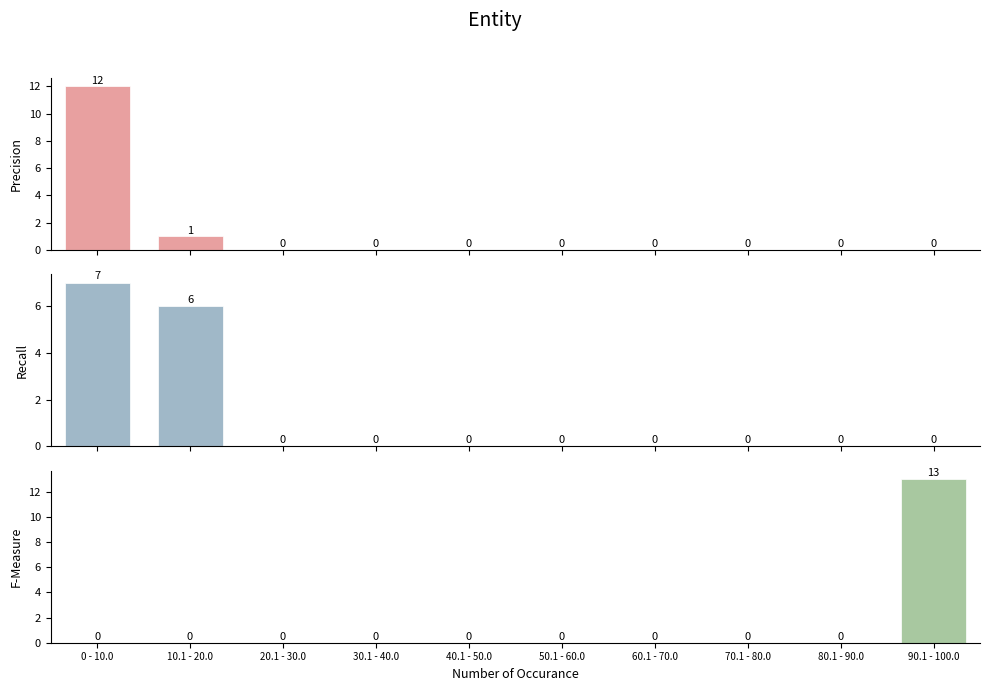

How many groups of bars are there?

10